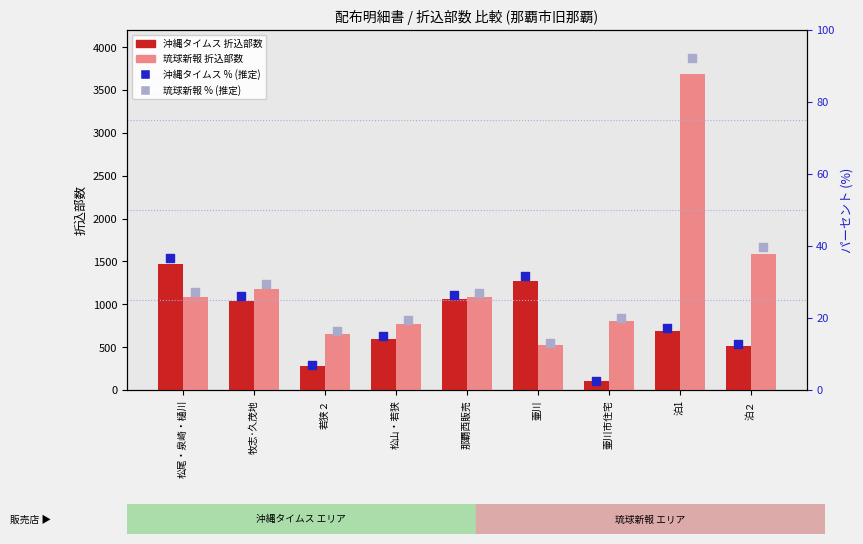

Which series reaches the maximum Y coordinate?

琉球新報 折込部数